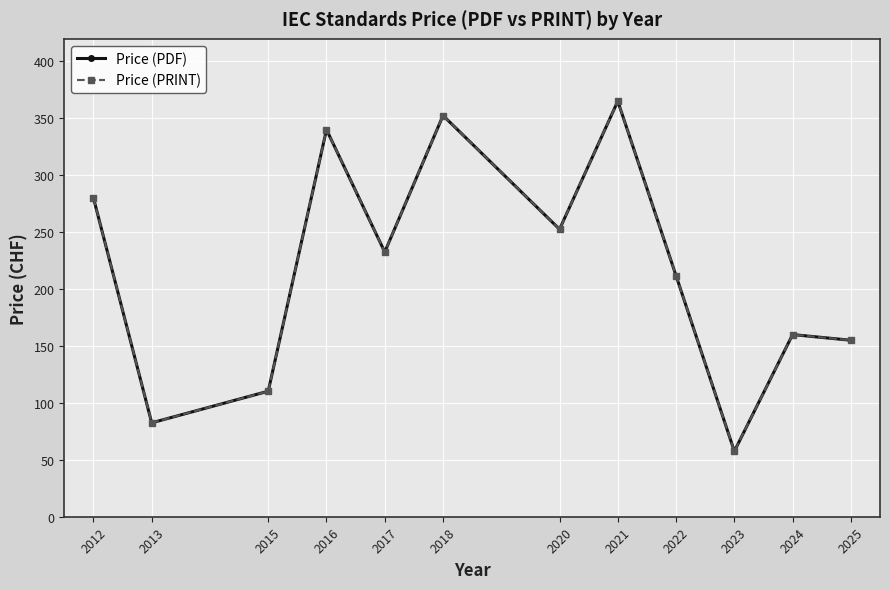

What is the sum of the Price (PRINT) values at 2023 and 2025?

212.5